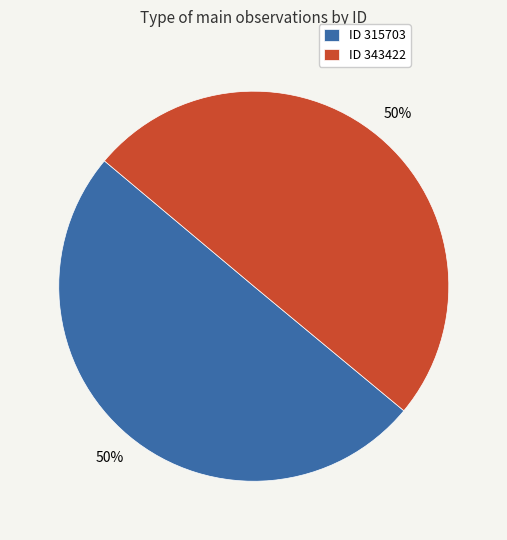

What percentage is the ID 343422 slice, to the nearest percent?

50%